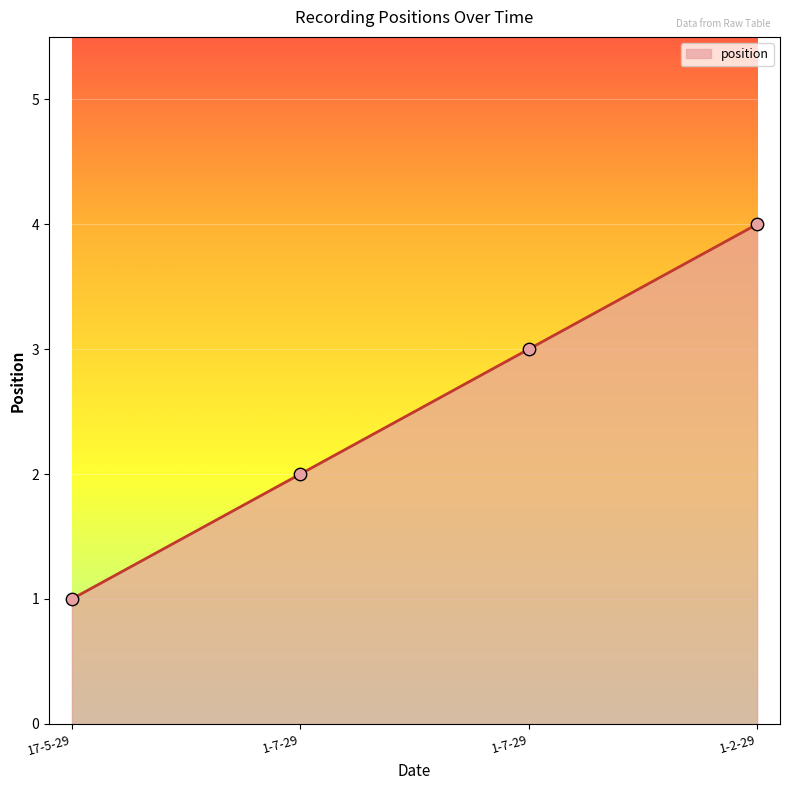

Between 17-5-29 and 1-2-29, which is larger?

1-2-29